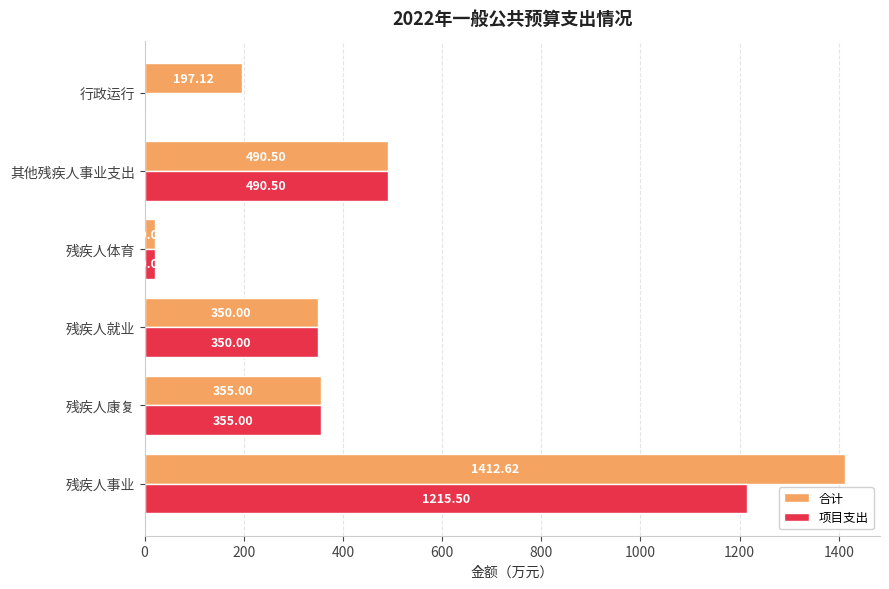

At which category is the sum across all series the highest?

残疾人事业